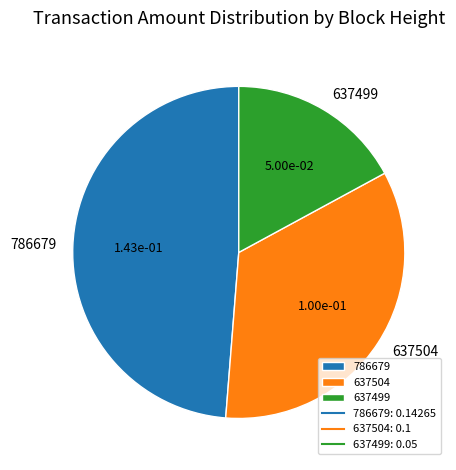

Which category has the biggest portion of the pie?

786679